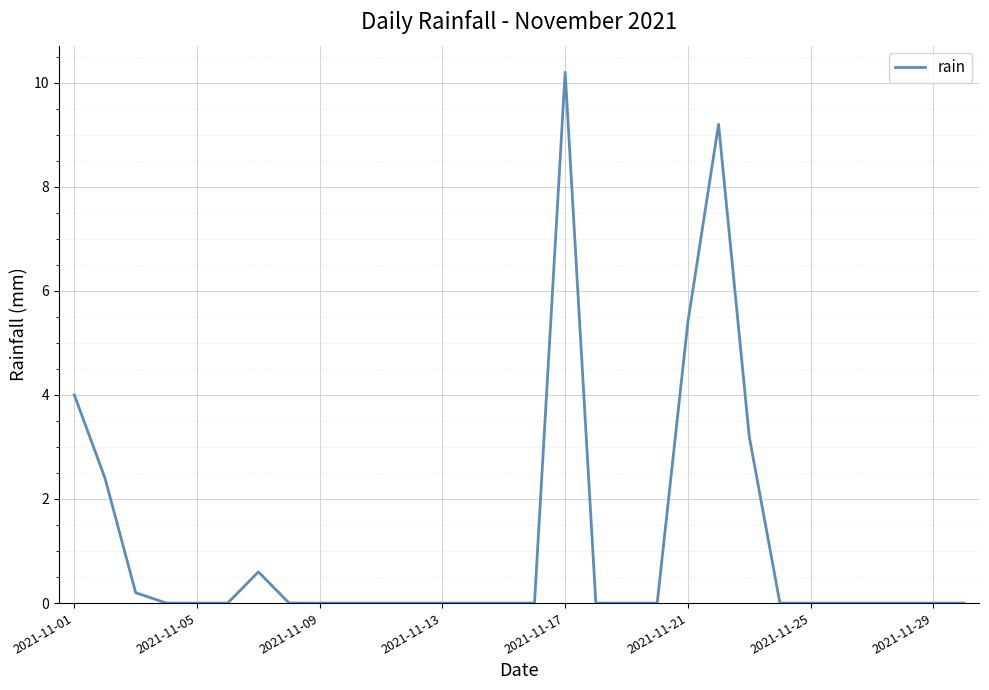

What is the difference between the maximum and minimum values?

10.2